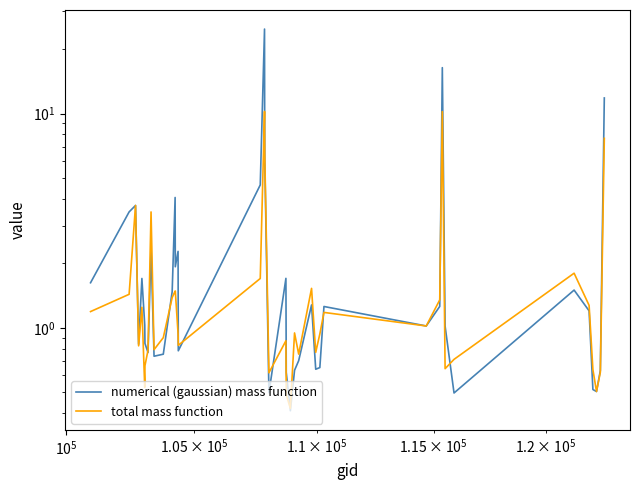

What is the difference between the maximum and minimum values in the numerical (gaussian) mass function series?

24.4